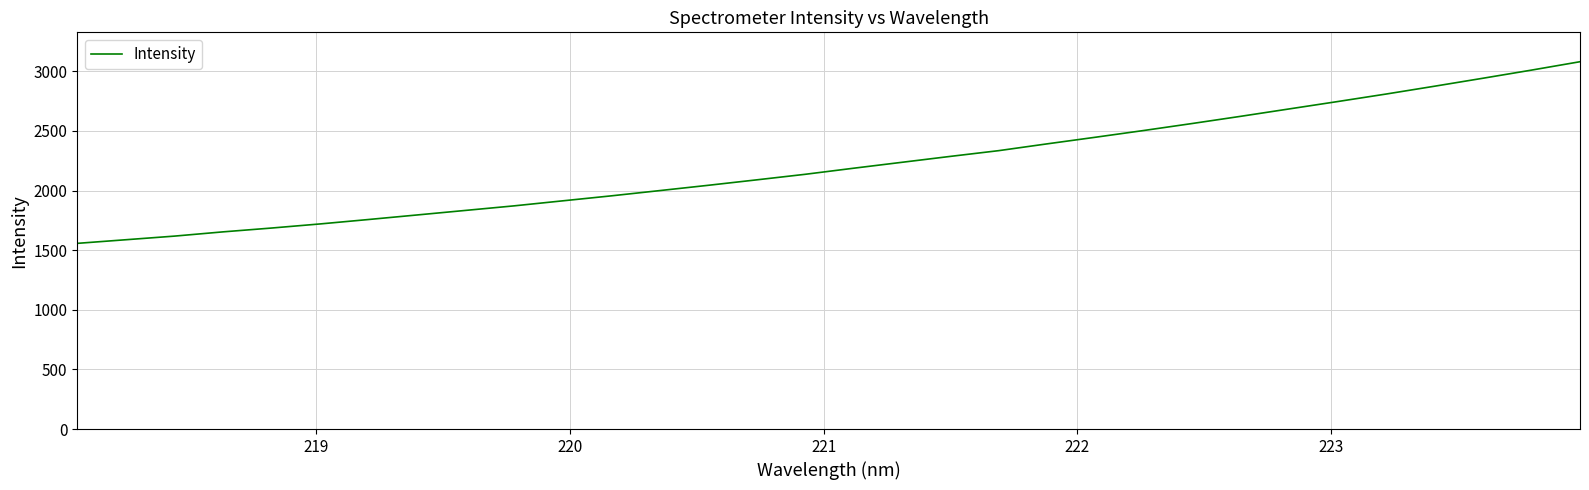

What is the difference between the maximum and minimum values?

1523.1